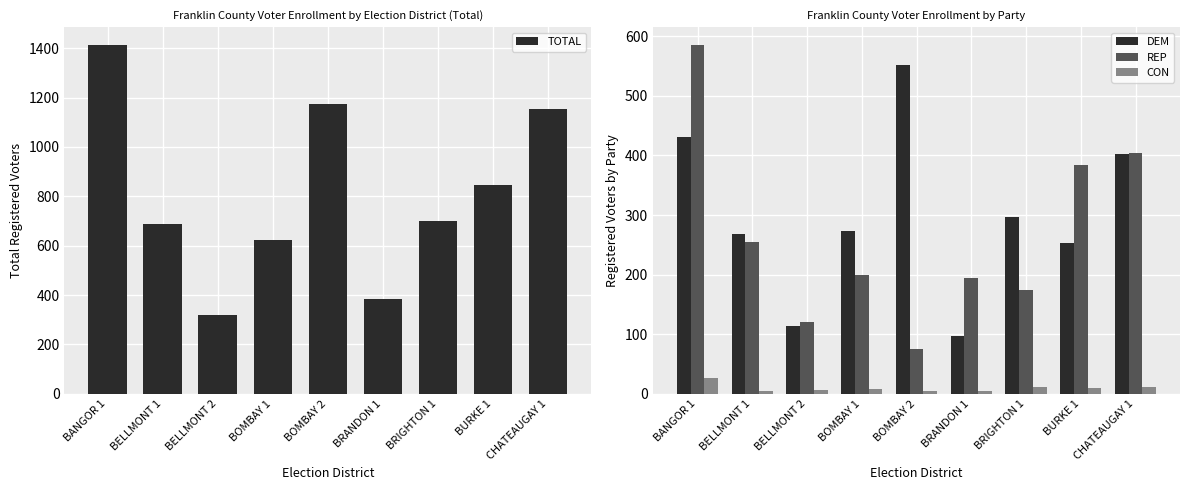

What is the sum of the DEM values at BELLMONT 1 and BURKE 1?

521